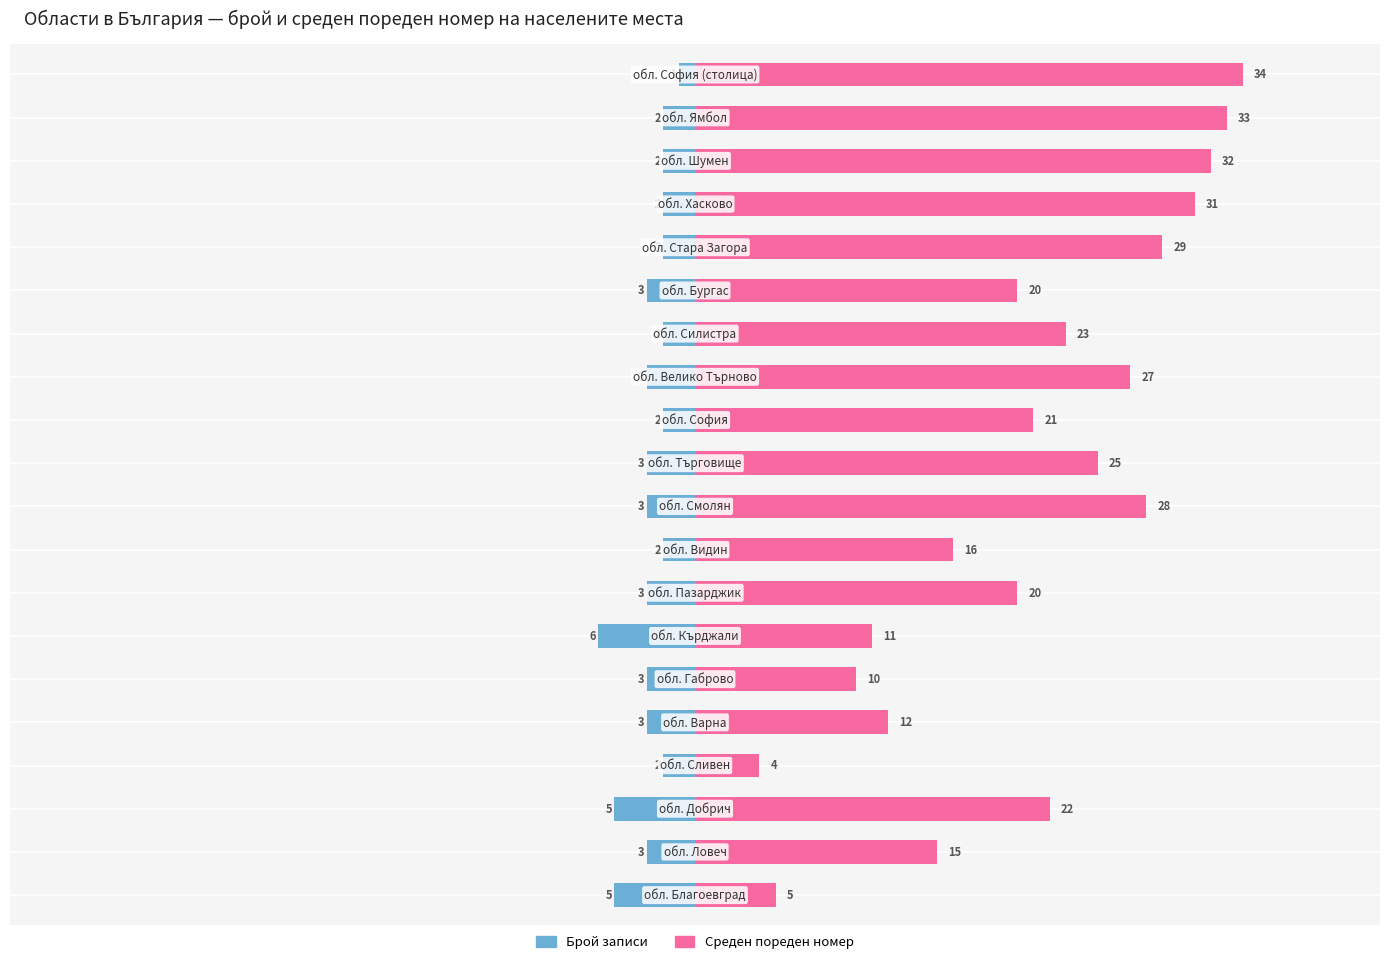

List the series in order of their overall mean, lowest first.

Брой записи, Среден пореден номер